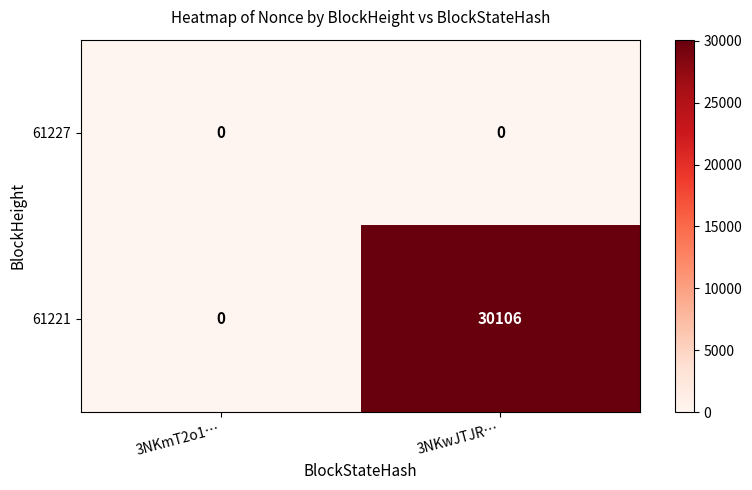

What is the average value of the 61221 series?

15053